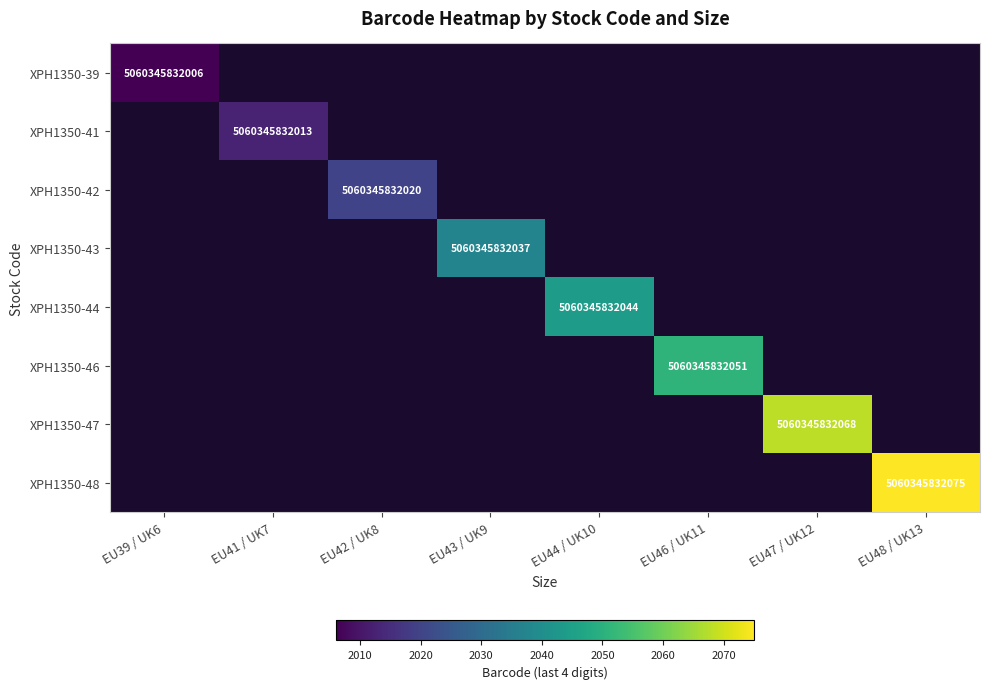

True or false: XPH1350-44 has a value of 5060345832044 at EU44 / UK10.

True